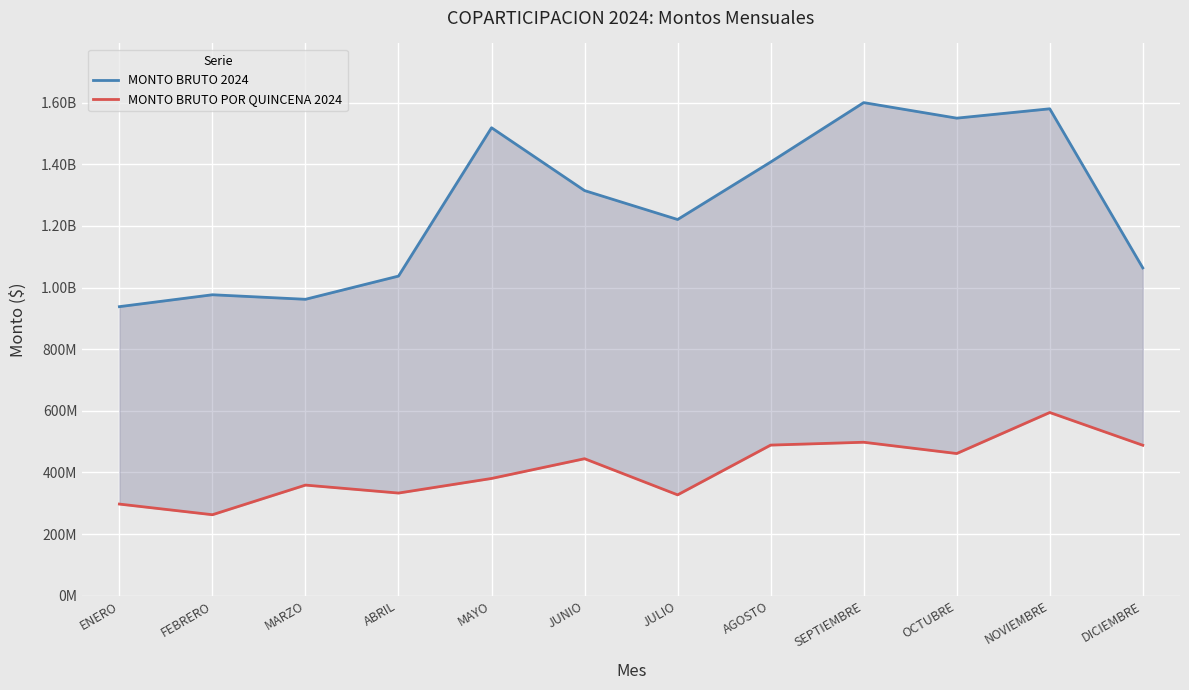

What are all the series names shown in the legend?

MONTO BRUTO 2024, MONTO BRUTO POR QUINCENA 2024